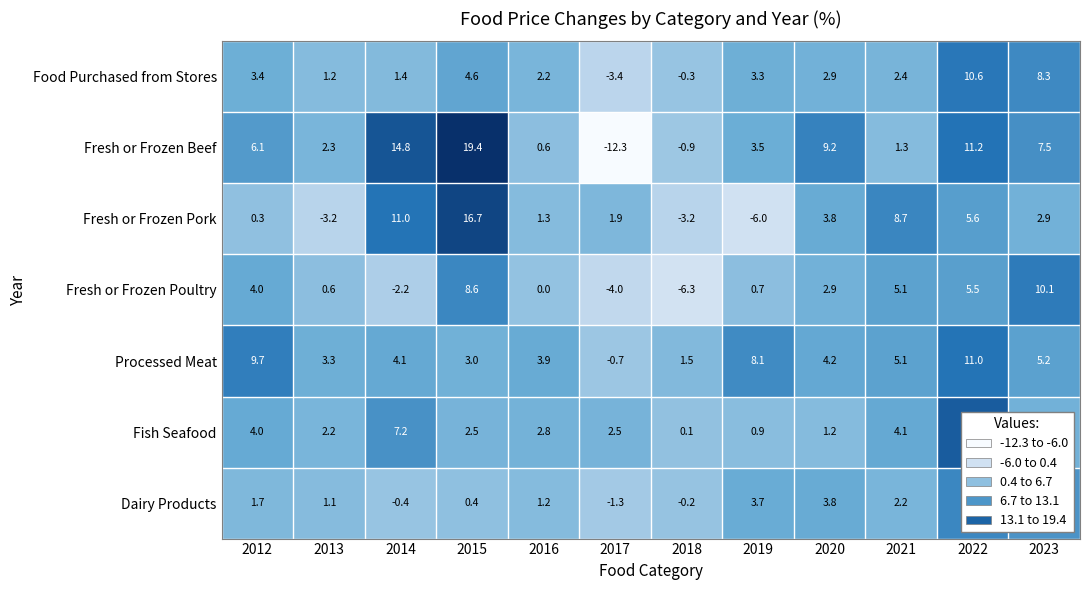

How many distinct data groups are displayed?

7